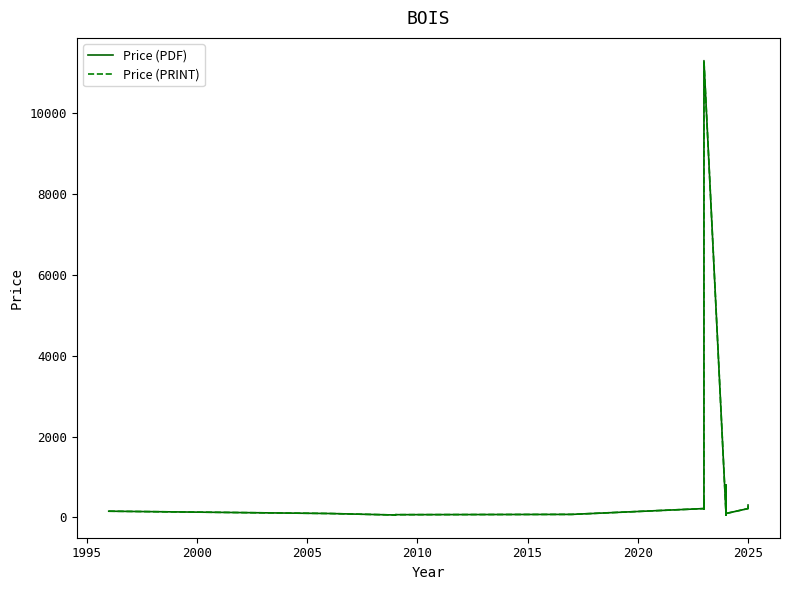

The value of Price (PDF) at 2025 is 538.8. True or false?

False